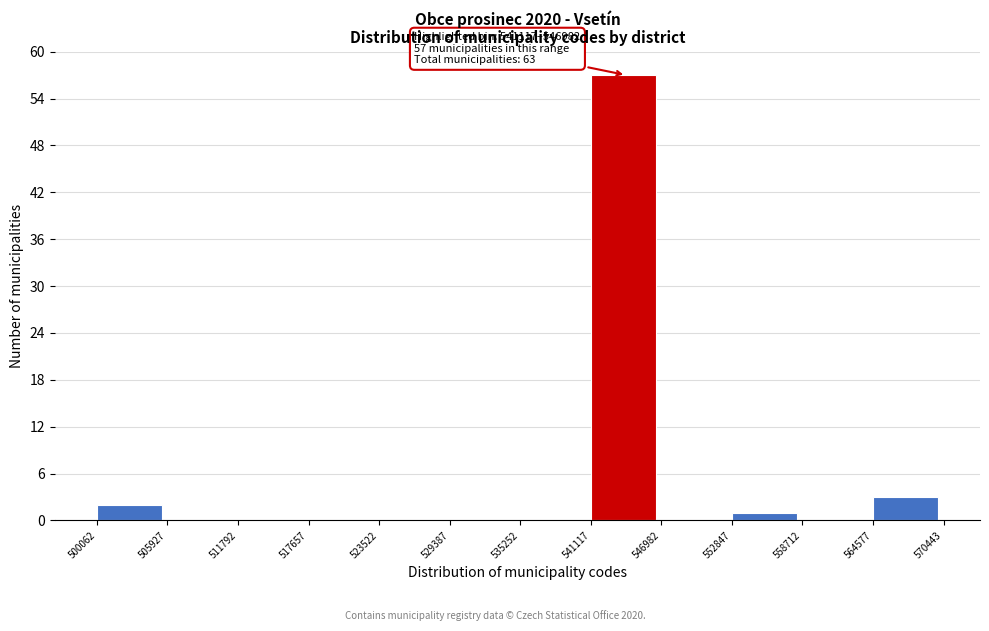

Over which range of the x-axis is the bar tallest?

541117 to 546982